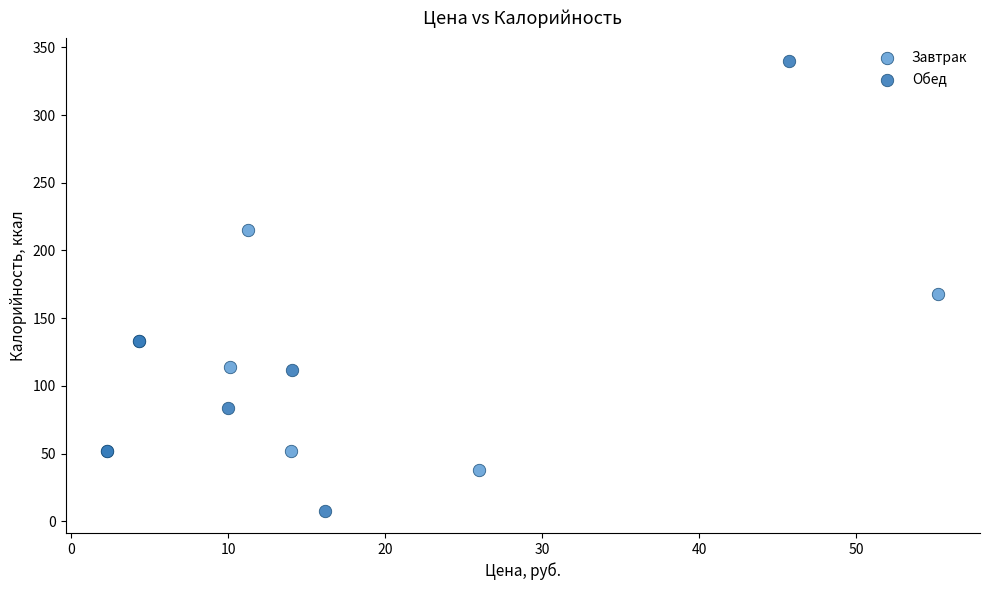

Which series reaches the maximum Y coordinate?

Обед